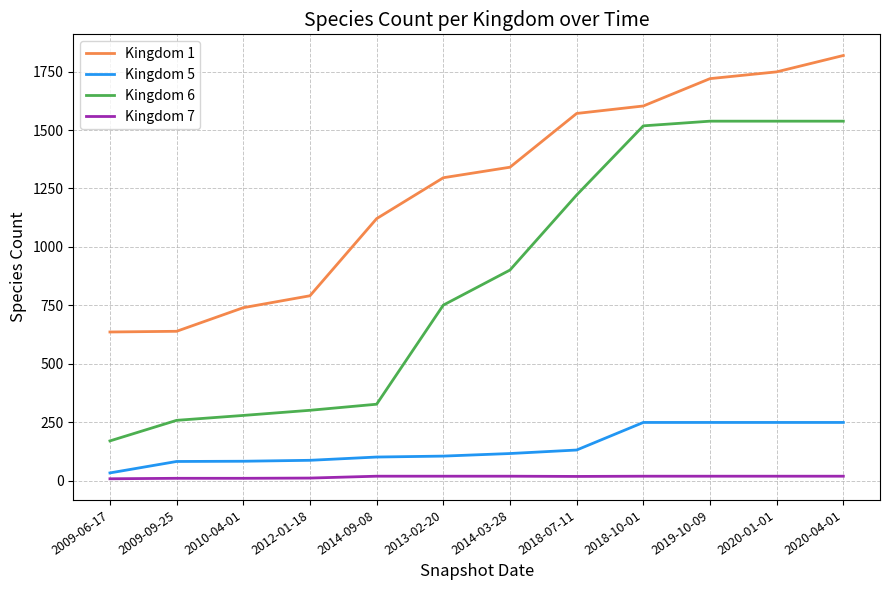

Does the chart display data point markers on the line(s)?

No